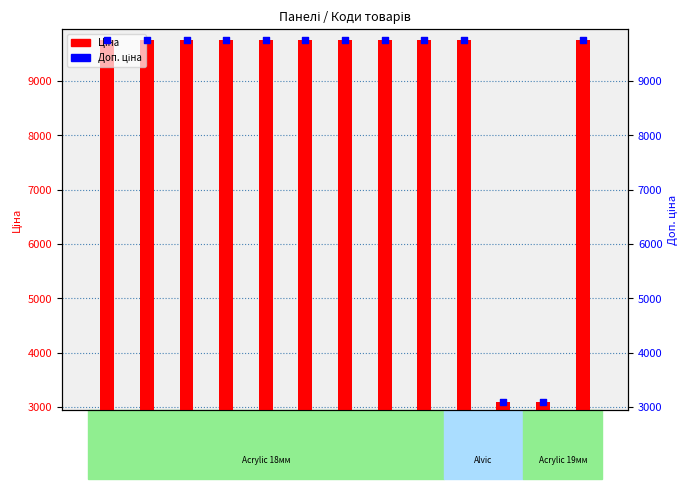

Which series has the widest spread of Y values?

Доп. ціна